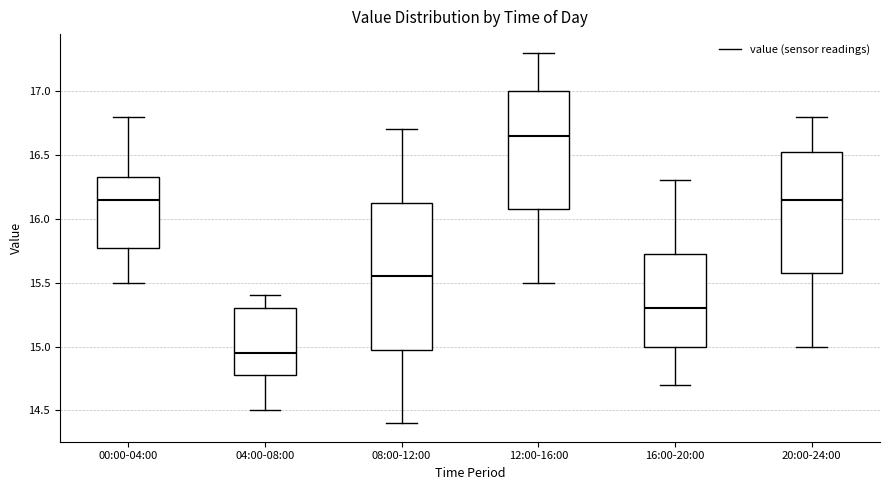

Reading left to right, read every box against the y-axis: the position of its median line, the range the box covers, and the ends of its whiskers. The values are not printed on the chart, so give them approximately, as read against the axis.

00:00-04:00: median 16.15, box 15.80 to 16.35, whiskers 15.50 to 16.80
04:00-08:00: median 14.95, box 14.80 to 15.30, whiskers 14.50 to 15.40
08:00-12:00: median 15.55, box 15.00 to 16.15, whiskers 14.40 to 16.70
12:00-16:00: median 16.65, box 16.10 to 17.00, whiskers 15.50 to 17.30
16:00-20:00: median 15.30, box 15.00 to 15.75, whiskers 14.70 to 16.30
20:00-24:00: median 16.15, box 15.60 to 16.55, whiskers 15.00 to 16.80